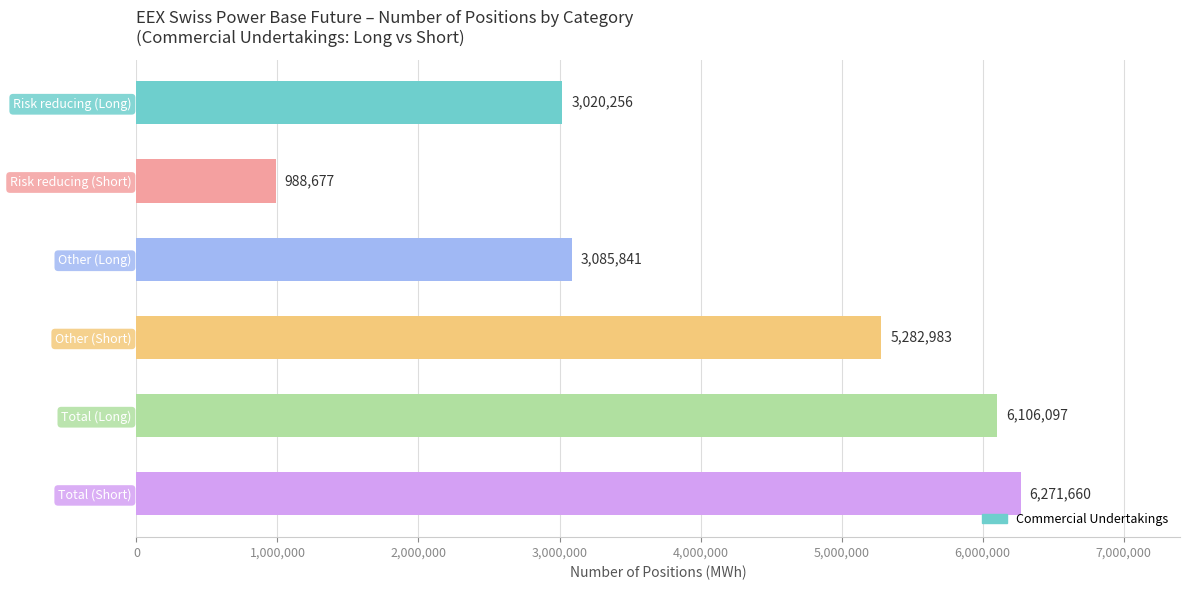

Reading top to bottom, what are all the values shown in this chart?

Risk reducing (Long)=3020256	Risk reducing (Short)=988677	Other (Long)=3085841	Other (Short)=5282983	Total (Long)=6106097	Total (Short)=6271660